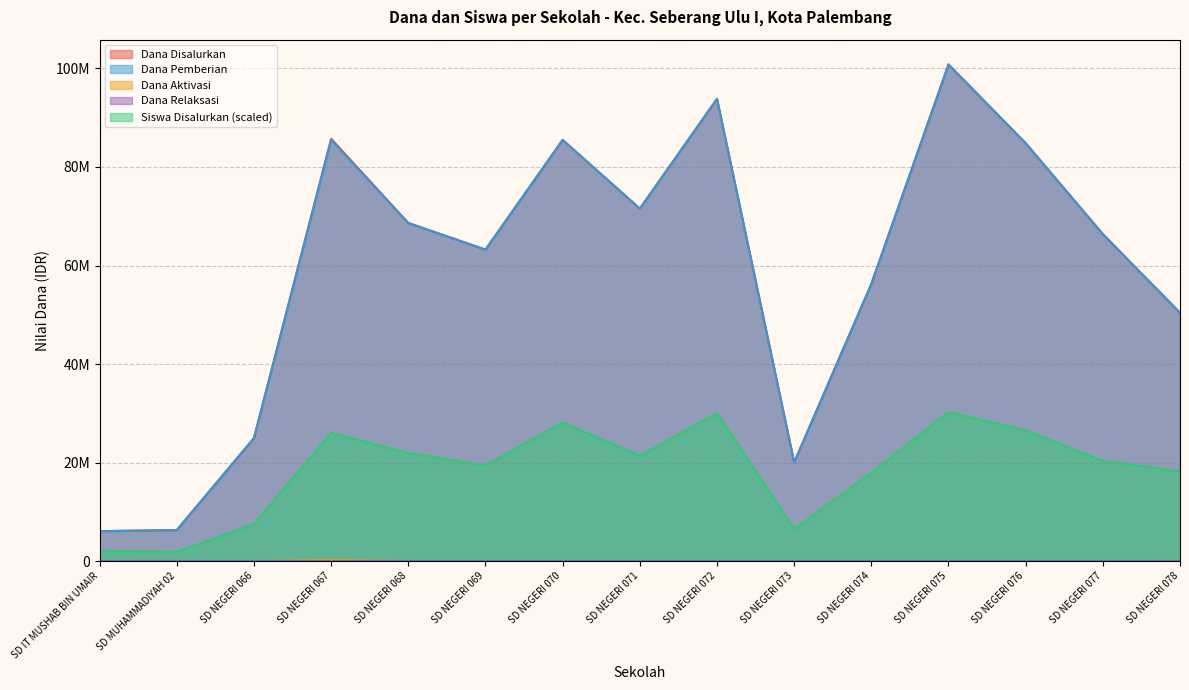

List the labels in order of Dana Pemberian value, largest first.

SD NEGERI 075, SD NEGERI 072, SD NEGERI 067, SD NEGERI 070, SD NEGERI 076, SD NEGERI 071, SD NEGERI 068, SD NEGERI 077, SD NEGERI 069, SD NEGERI 074, SD NEGERI 078, SD NEGERI 066, SD NEGERI 073, SD MUHAMMADIYAH 02, SD IT MUSHAB BIN UMAIR